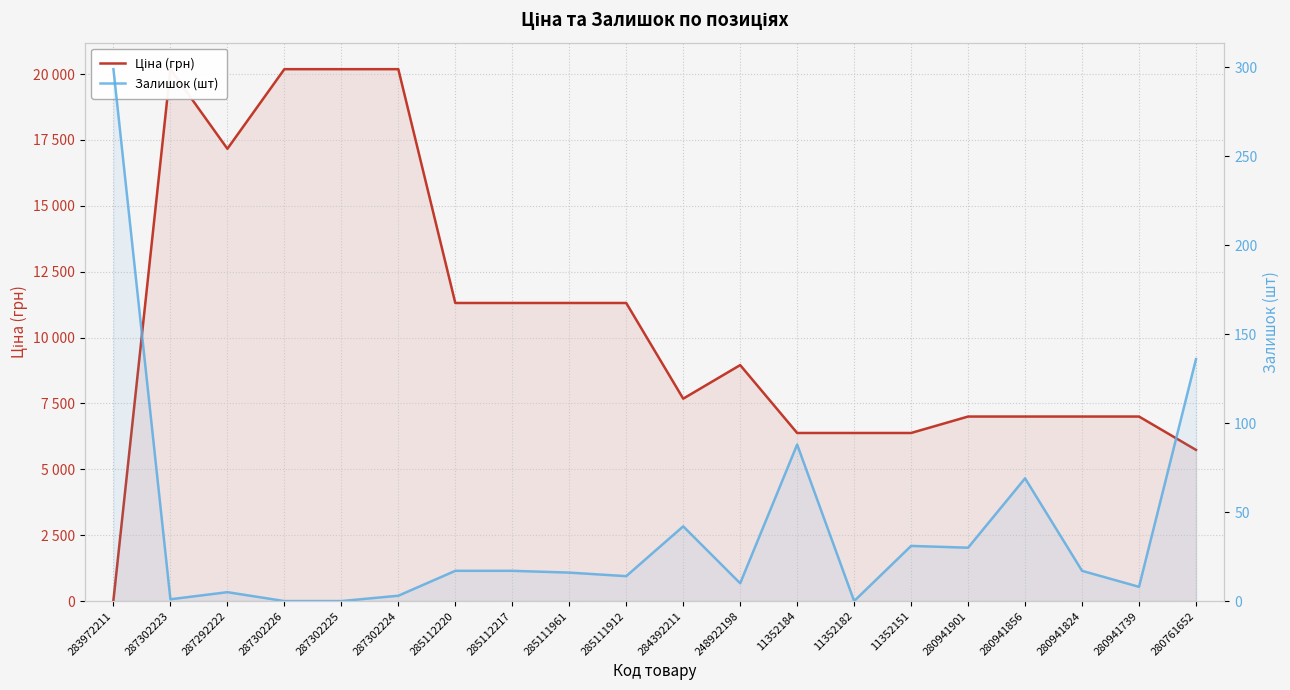

Count the number of data series in this chart.

2